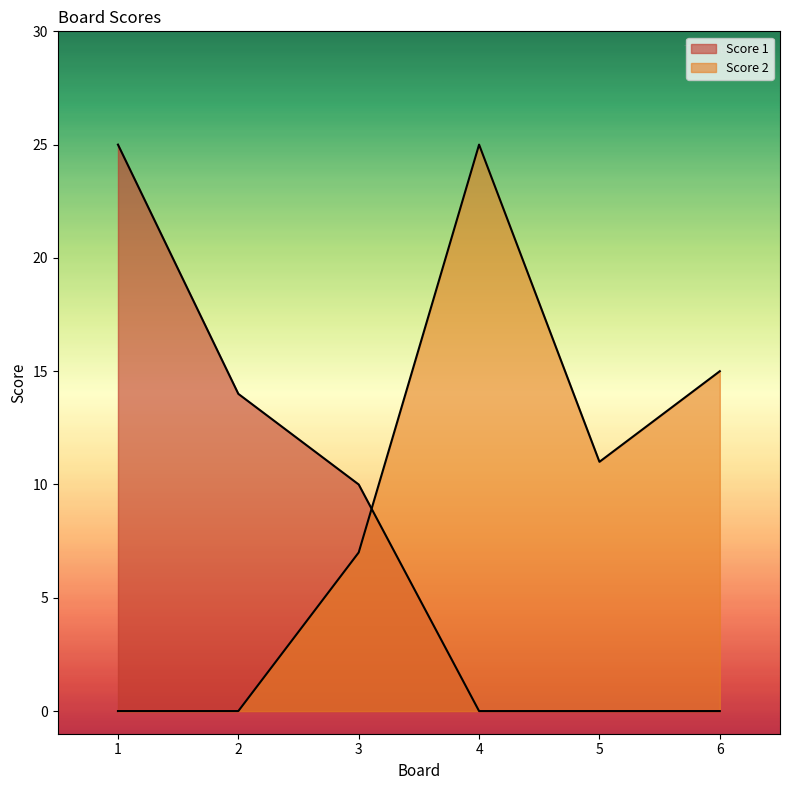

What is the difference between the second highest and second lowest values in the Score 1 series?

14